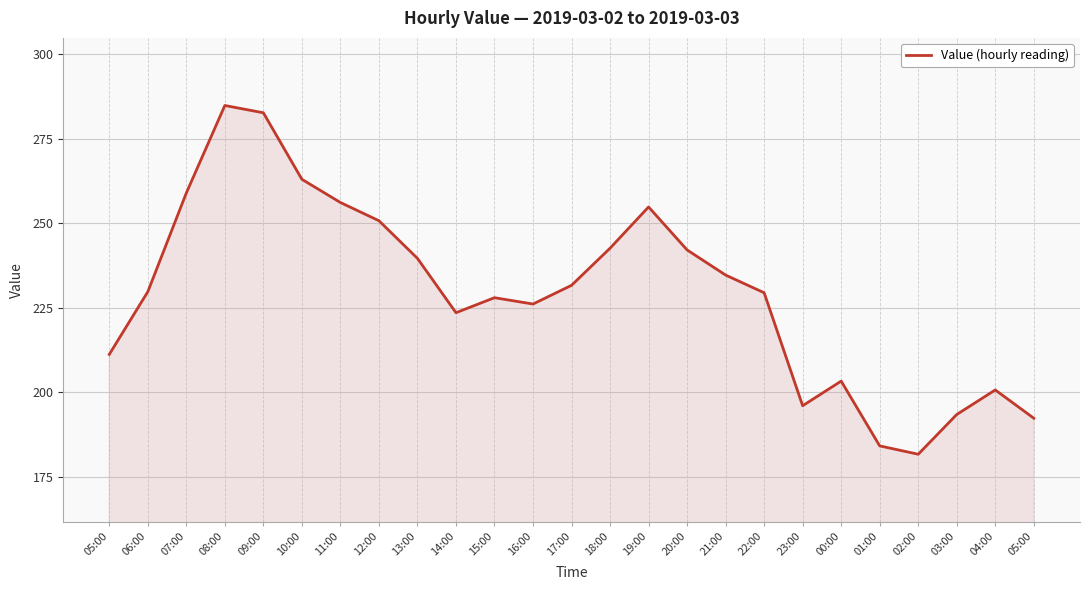

How many lines are shown in the chart?

1